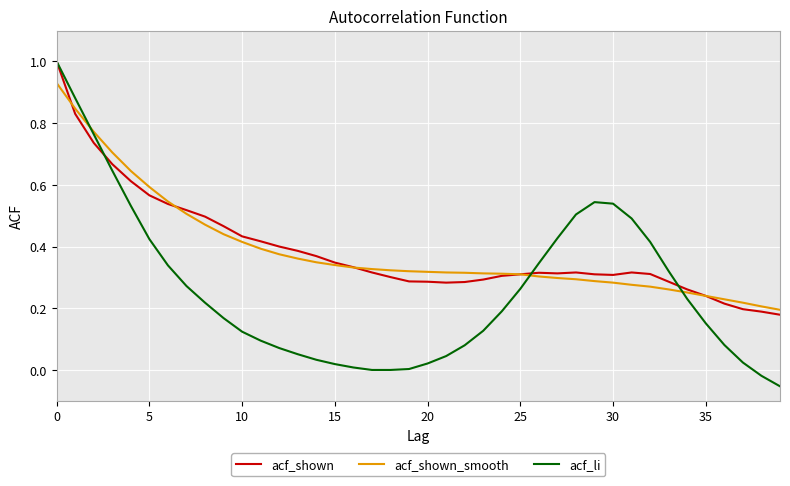

What is the maximum value shown in the chart?

1.0